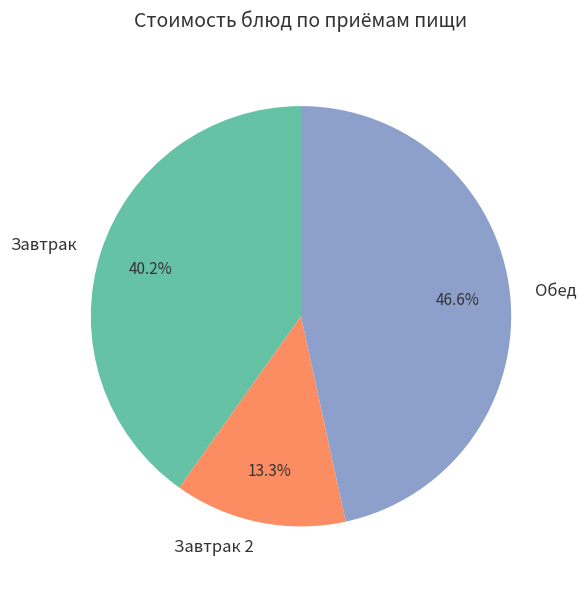

Which slice is the smallest?

Завтрак 2